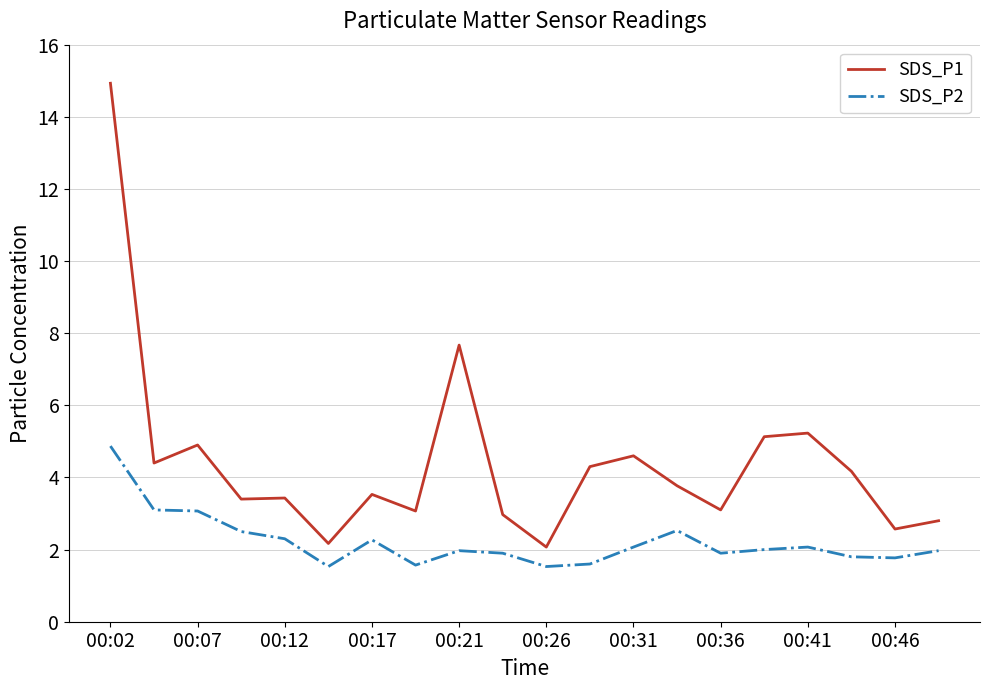

What is the maximum value shown in the chart?

14.9